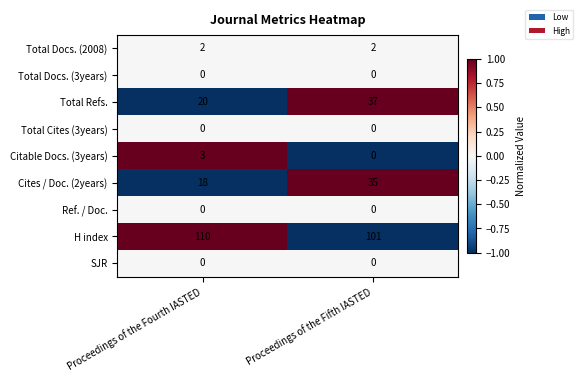

How many series are shown in this chart?

9